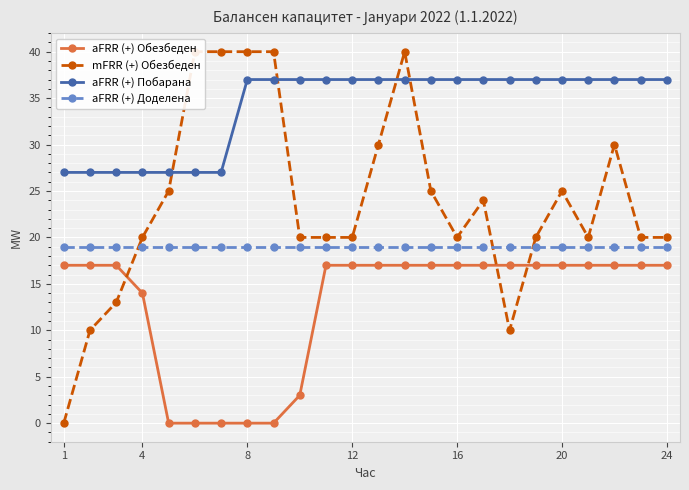

Rank the series by their maximum value, from highest to lowest.

mFRR (+) Обезбеден, aFRR (+) Побарана, aFRR (+) Доделена, aFRR (+) Обезбеден